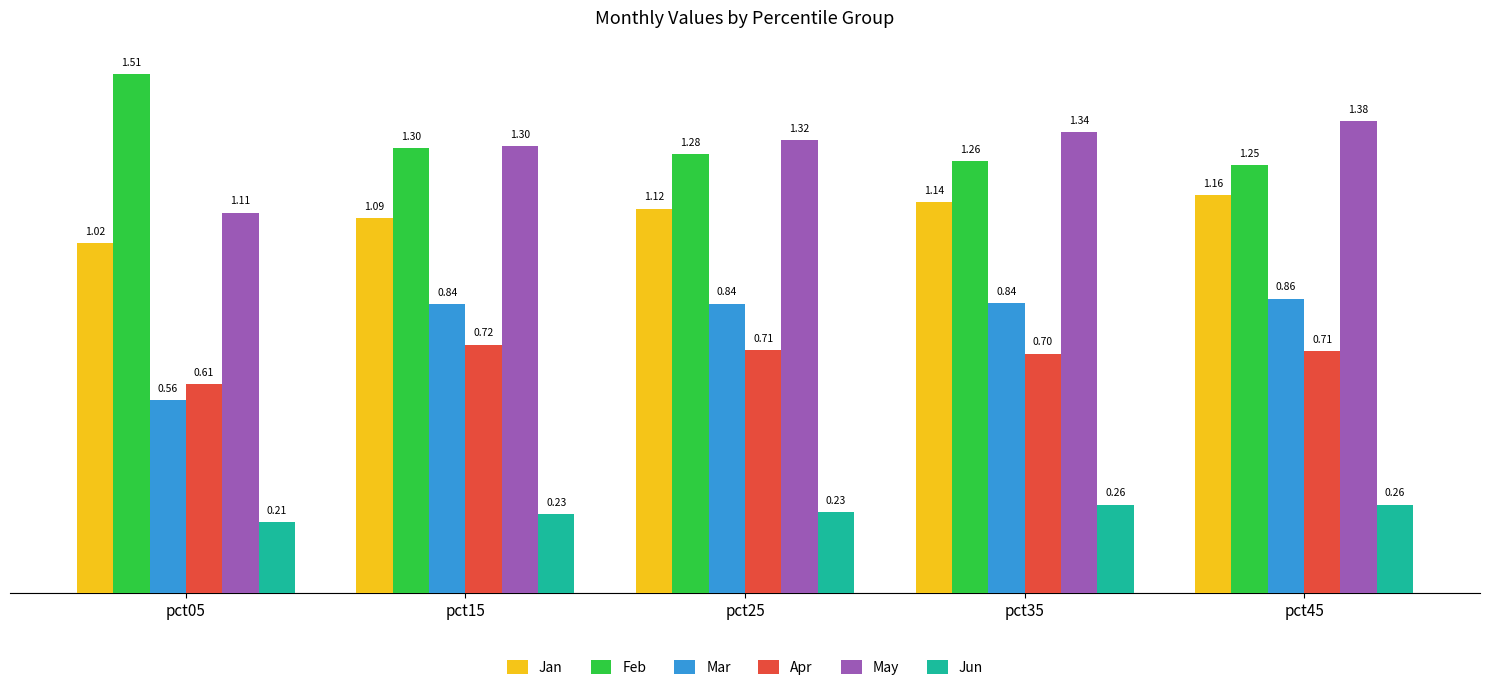

Count the number of data series in this chart.

6